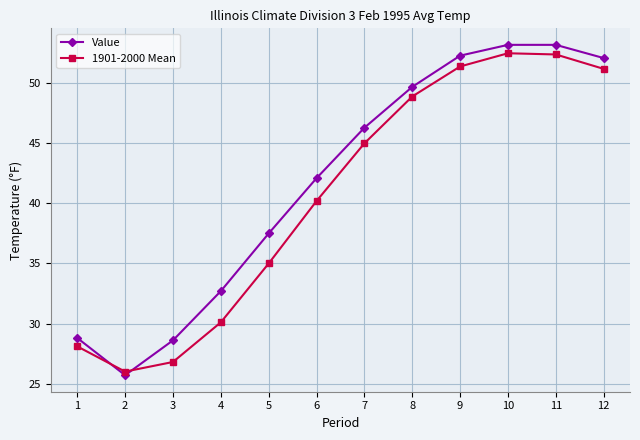

What is the value of the 1901-2000 Mean point at the 2nd from the left?

26.0